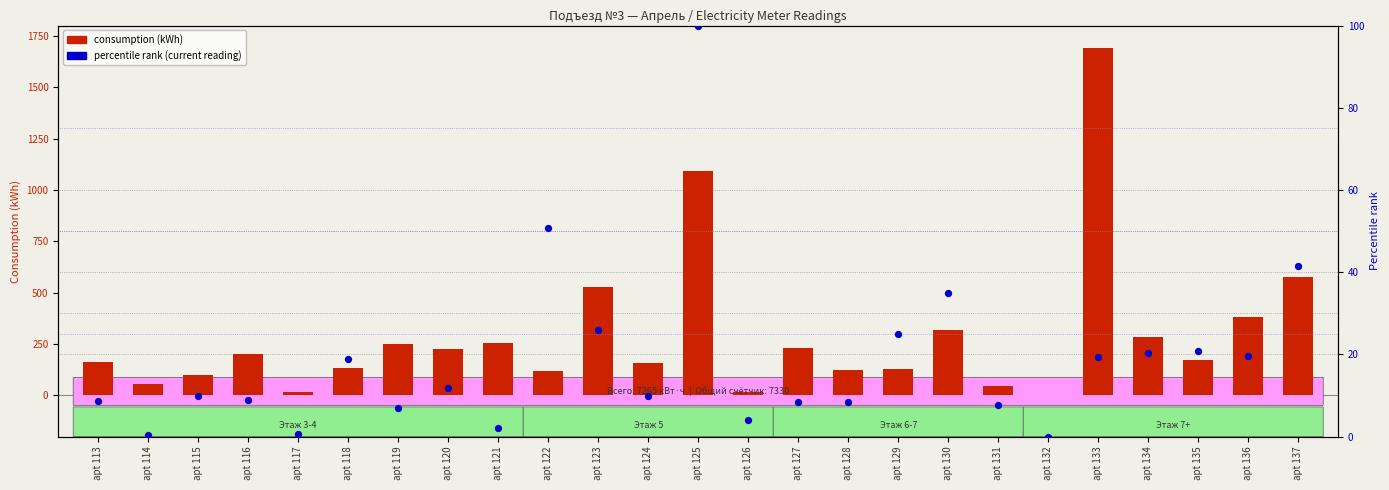

Which series reaches the maximum Y coordinate?

consumption (kWh)